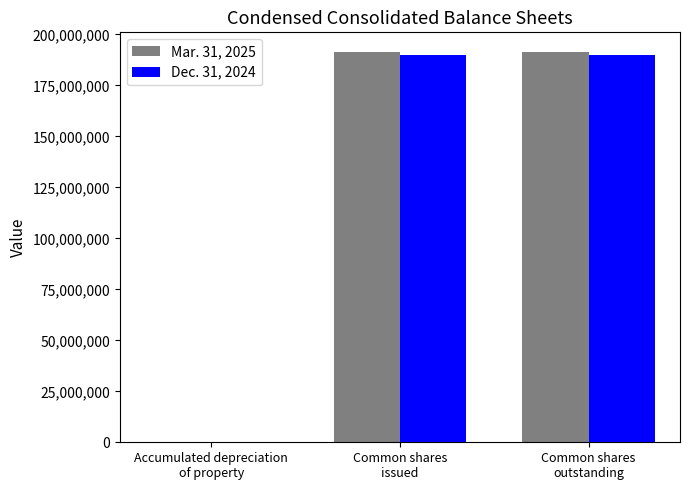

The Dec. 31, 2024 series shows 189963492 at Common shares
outstanding. True or false?

True